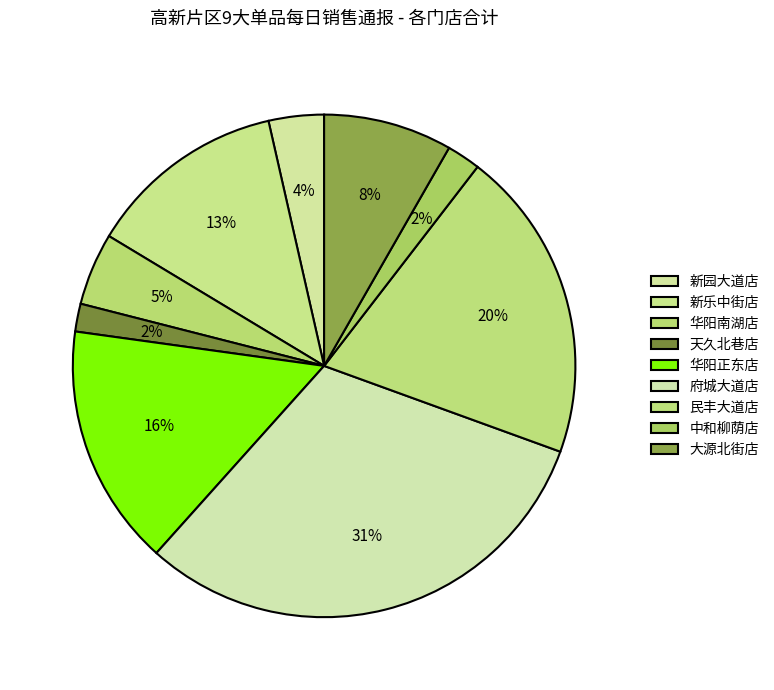

What percentage do 天久北巷店 and 府城大道店 together represent?

32.9%